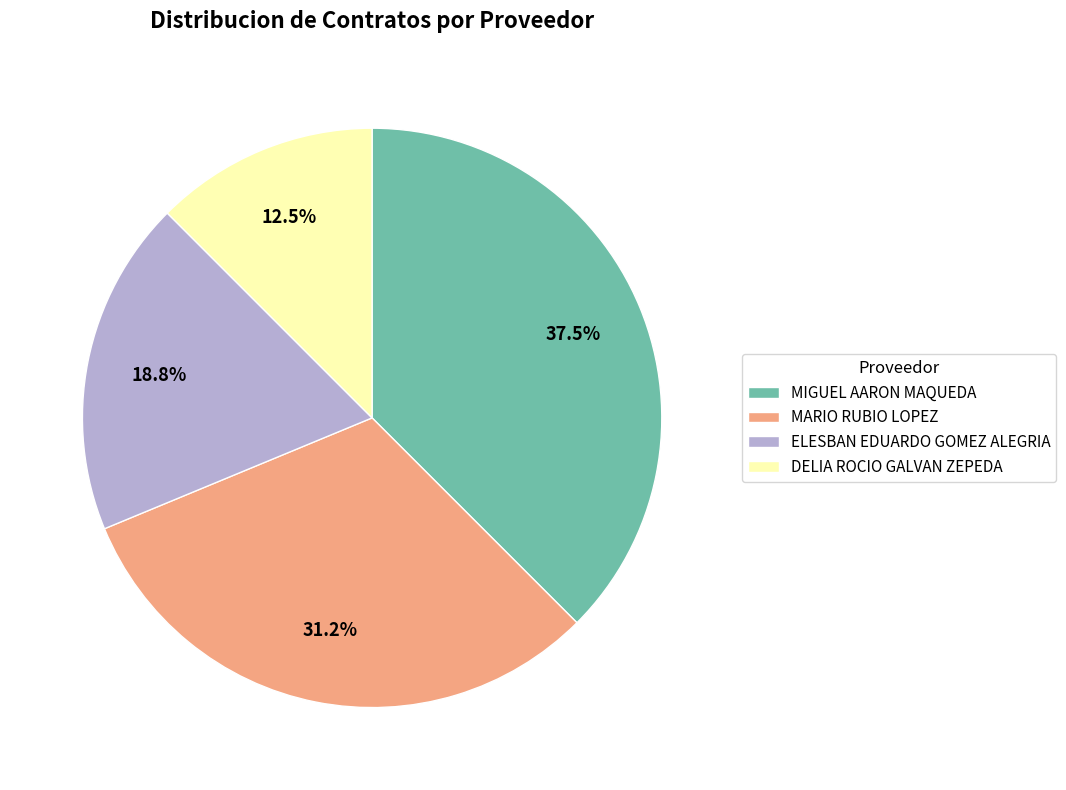

Between MARIO RUBIO LOPEZ and MIGUEL AARON MAQUEDA, which is larger?

MIGUEL AARON MAQUEDA